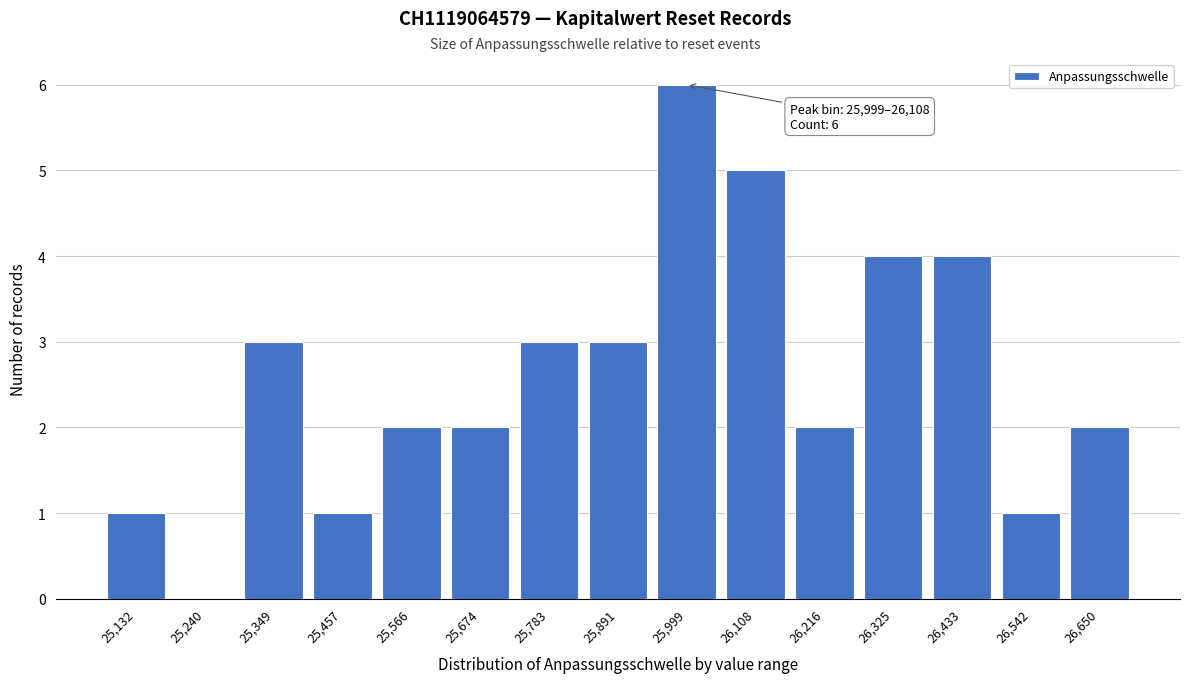

Reading right to left, what are all the values shown in this chart?

26,650=2	26,542=1	26,433=4	26,325=4	26,216=2	26,108=5	25,999=6	25,891=3	25,783=3	25,674=2	25,566=2	25,457=1	25,349=3	25,240=0	25,132=1